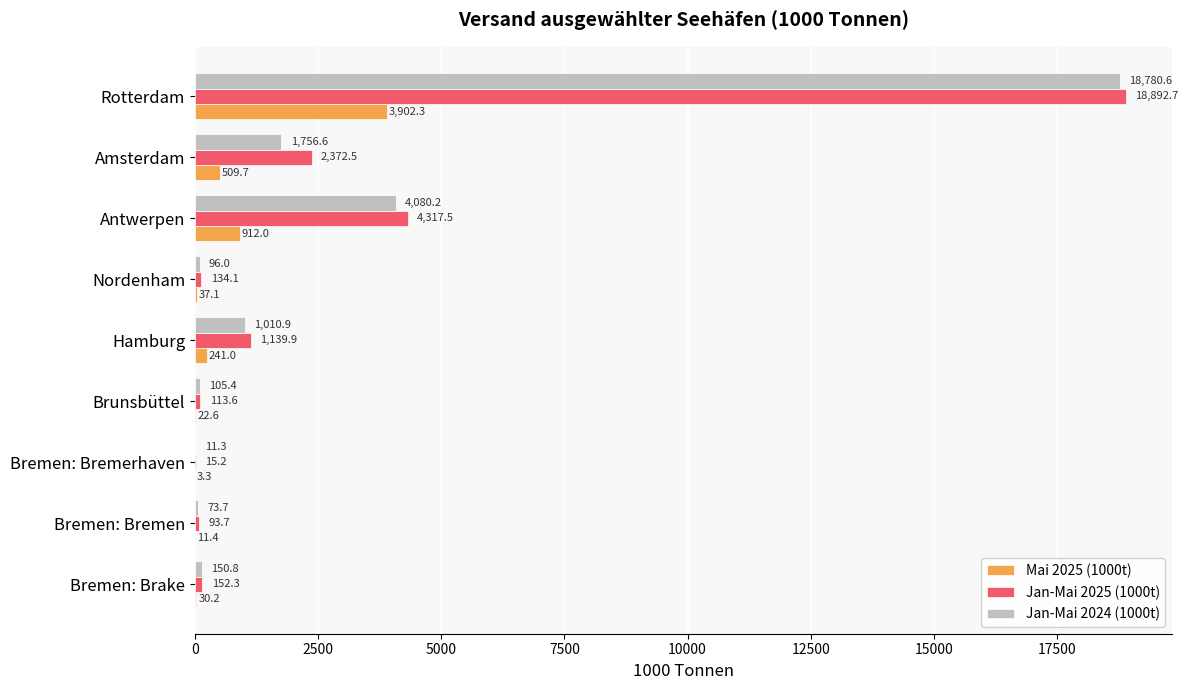

Which series changed the most between Bremen: Bremerhaven and Hamburg?

Jan-Mai 2025 (1000t)